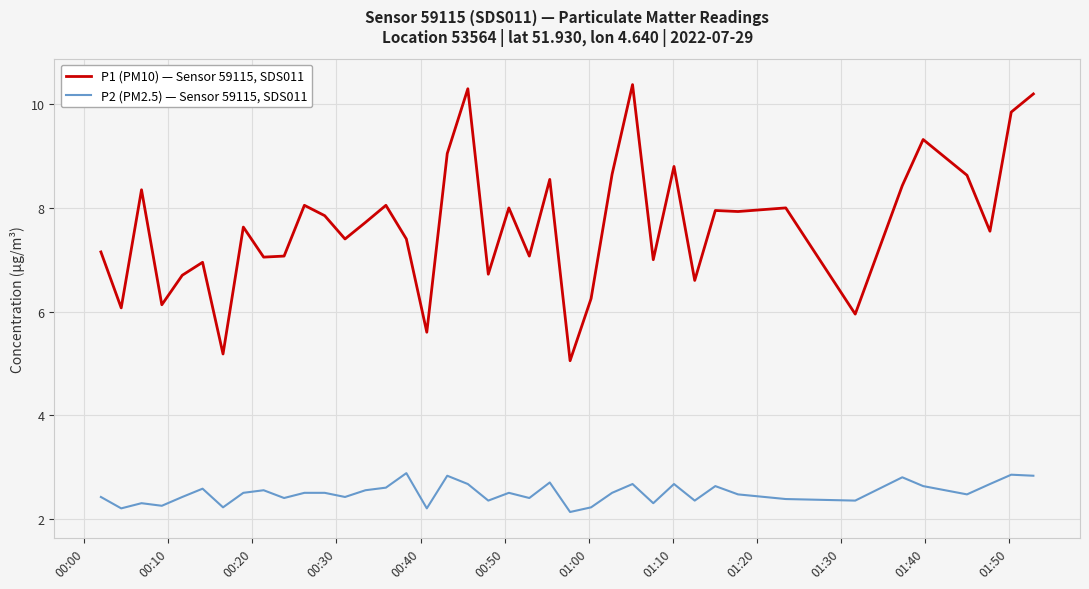

How many lines are shown in the chart?

2